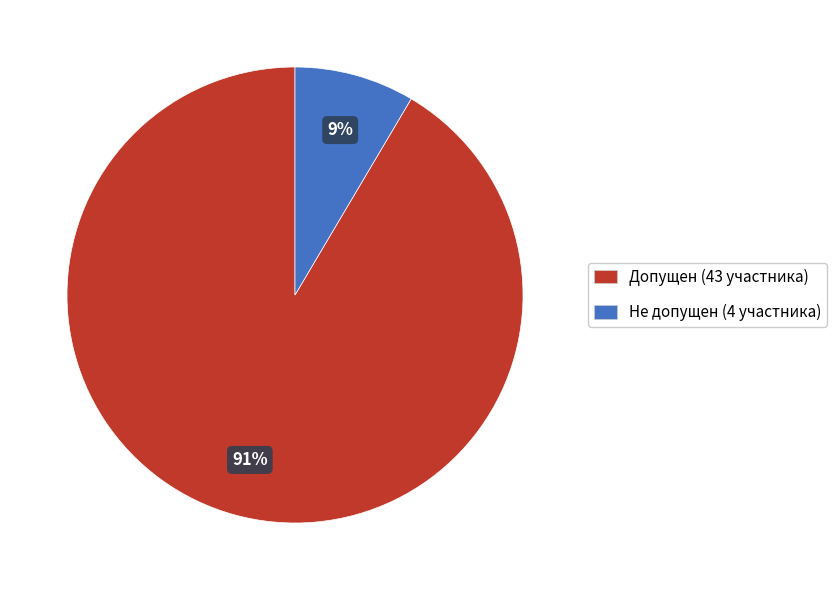

To the nearest percent, what is the average slice percentage?

50%